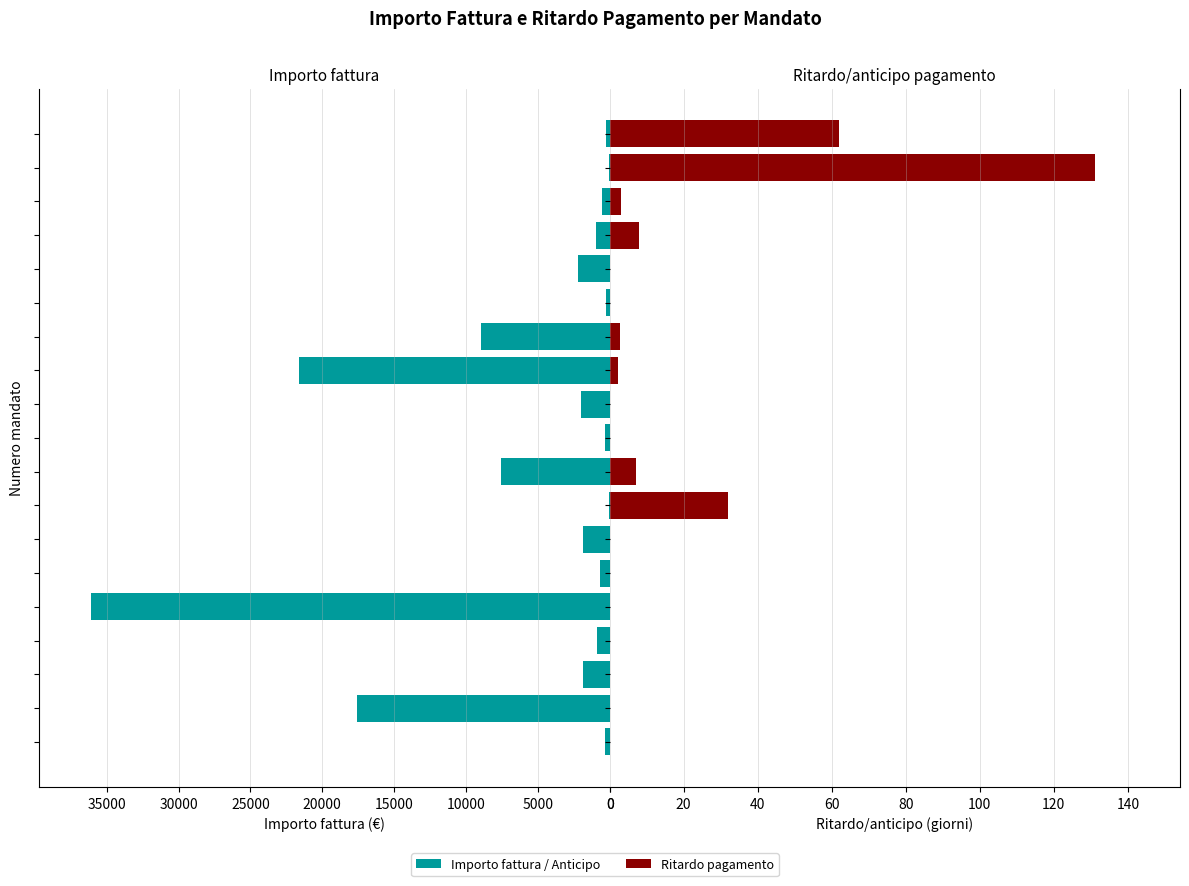

Which series has the largest range (max minus min)?

Importo fattura